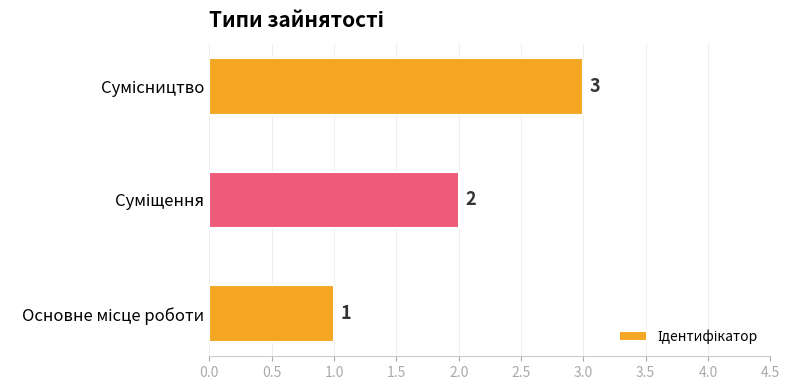

What is the greatest value displayed?

3